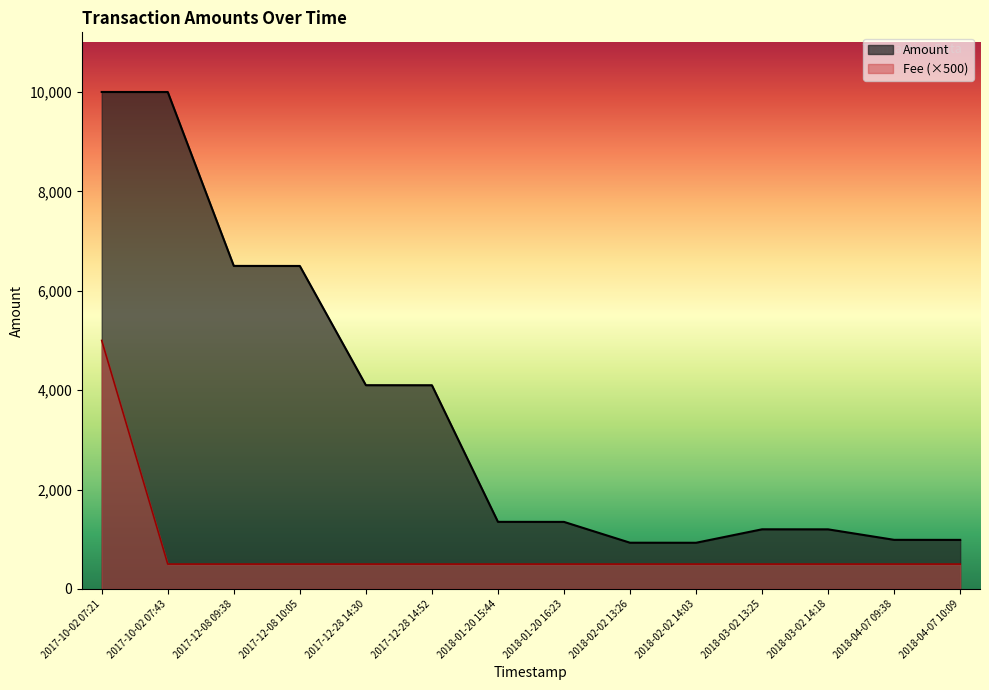

At which label is Fee closest to 2750?

2017-10-02 07:21